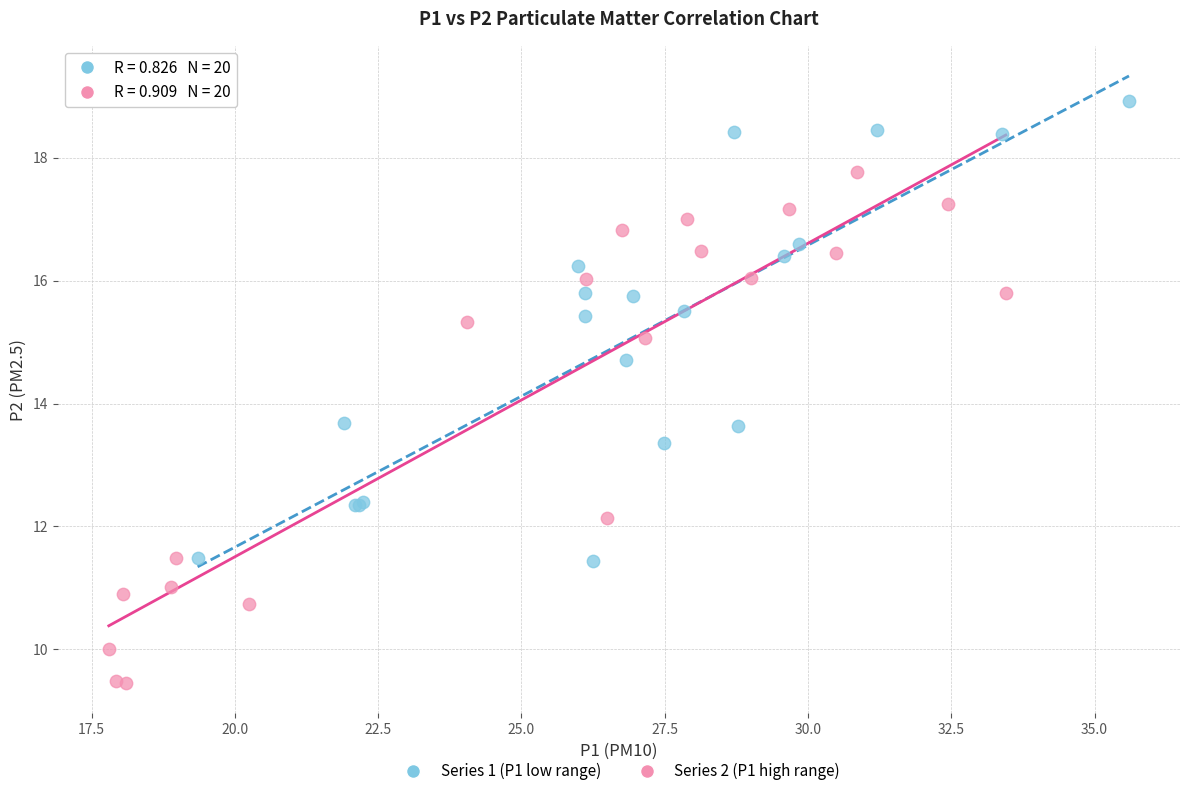

Which series reaches the maximum Y coordinate?

Series 1 (P1 low range)